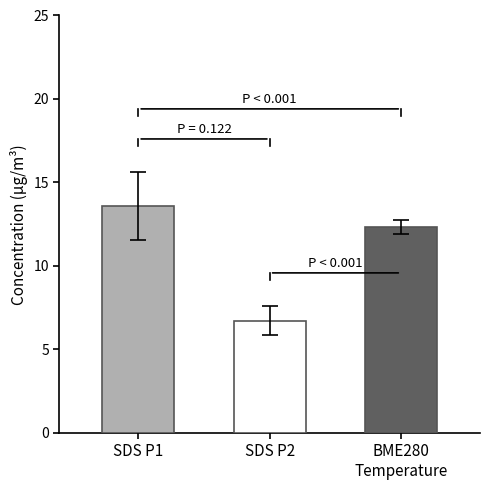

Reading left to right, list all the values displayed in this chart.

13.6	6.7	12.3